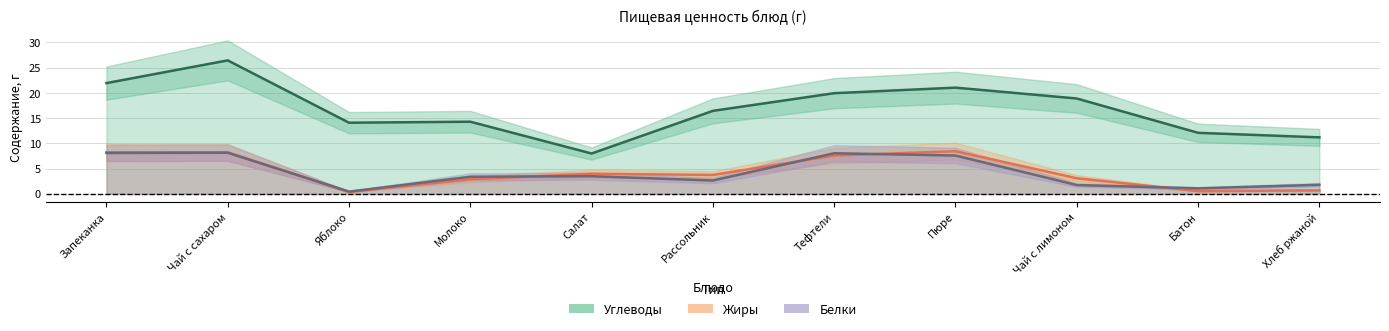

True or false: Жиры and Углеводы cross at least once.

False